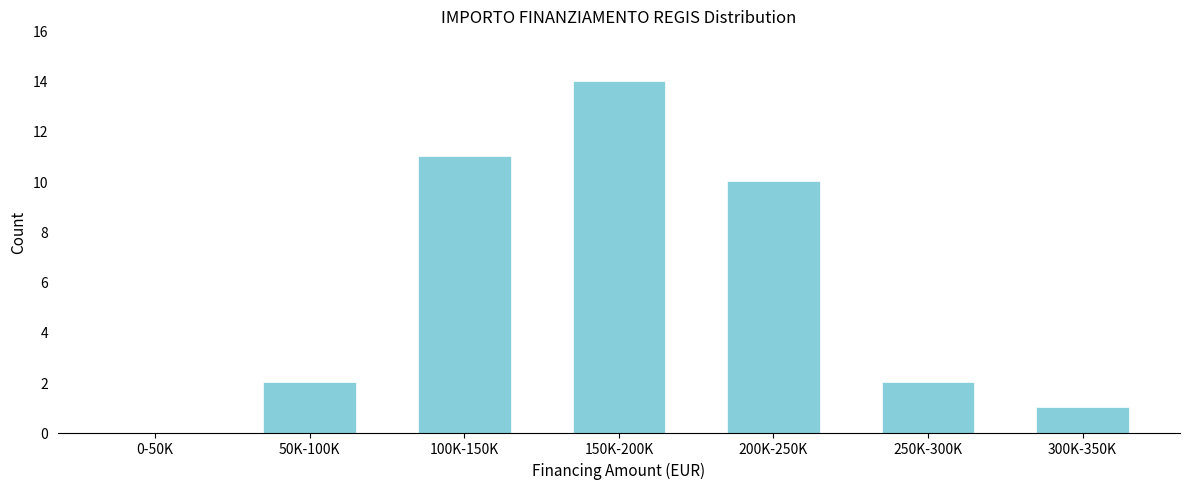

Reading left to right, extract all data points from this chart.

0-50K=0	50K-100K=2	100K-150K=11	150K-200K=14	200K-250K=10	250K-300K=2	300K-350K=1